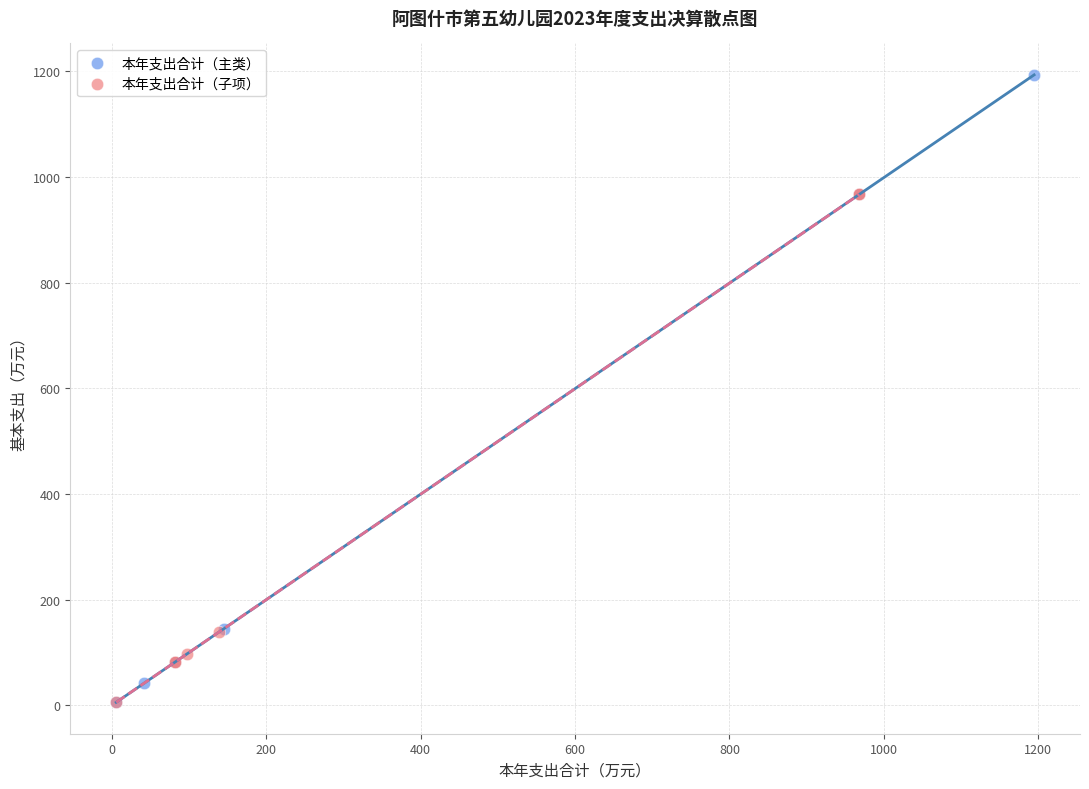

Which series has the largest Y range (max minus min)?

本年支出合计（主类）